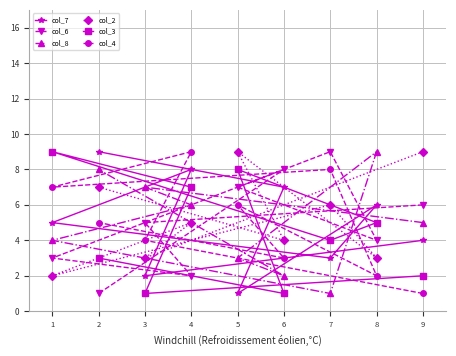

Does the chart display data point markers on the line(s)?

Yes